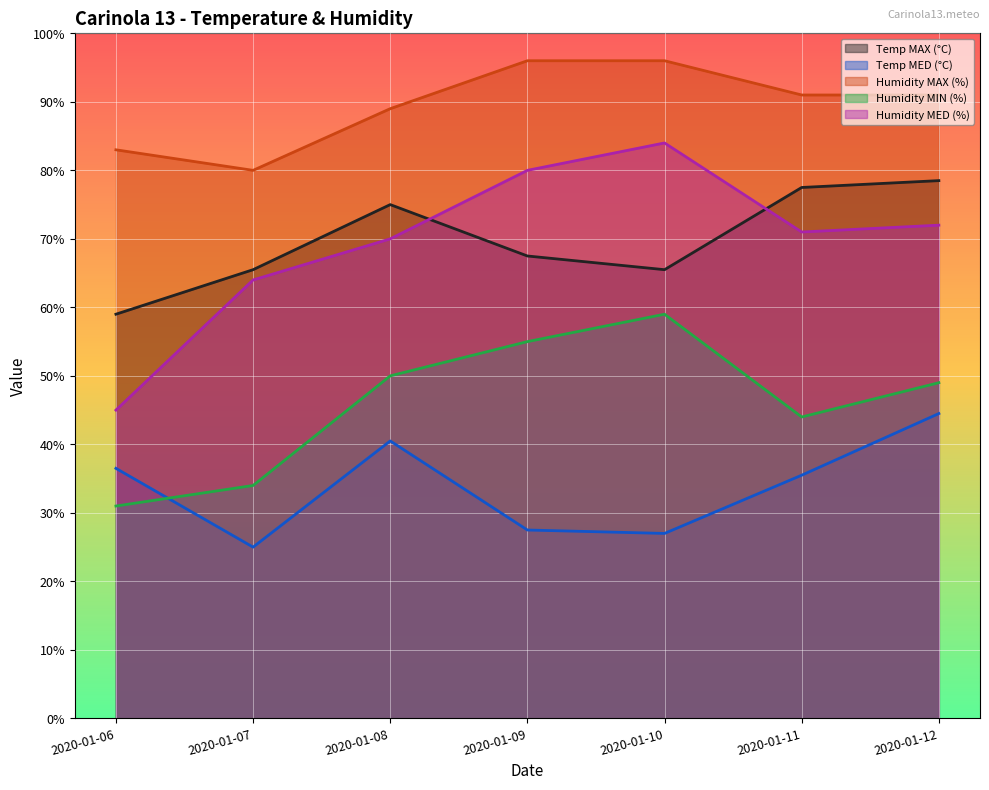

How many data points in Humidity MED (%) are less than 71?

3